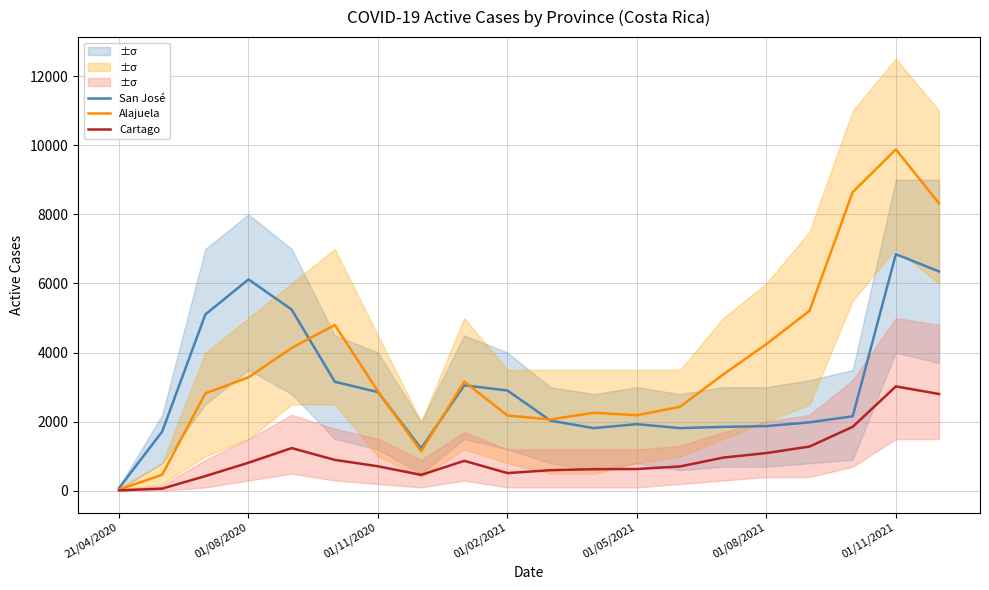

The Alajuela series shows 2189 at 01/05/2021. True or false?

True